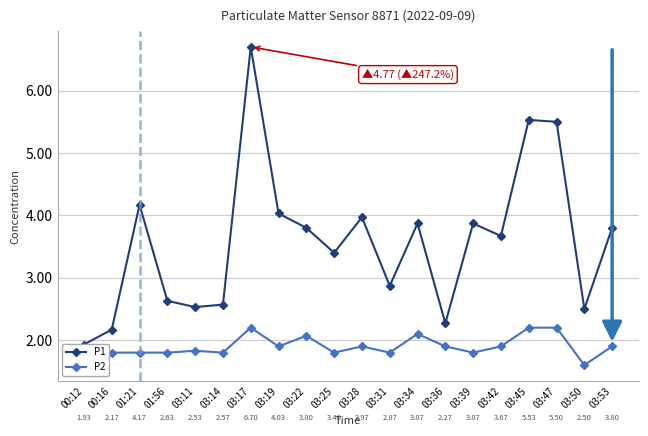

At which category does P2 reach its first local valley?

03:14